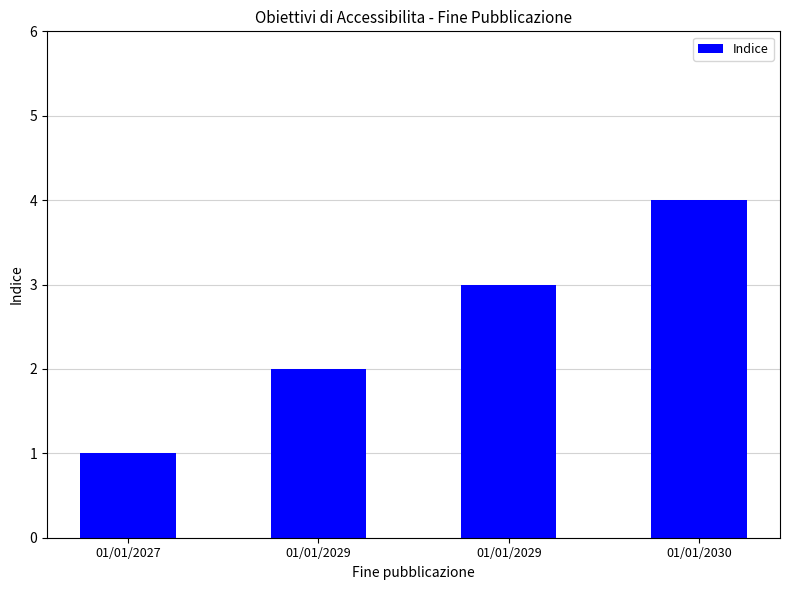

How many values are below 3?

2